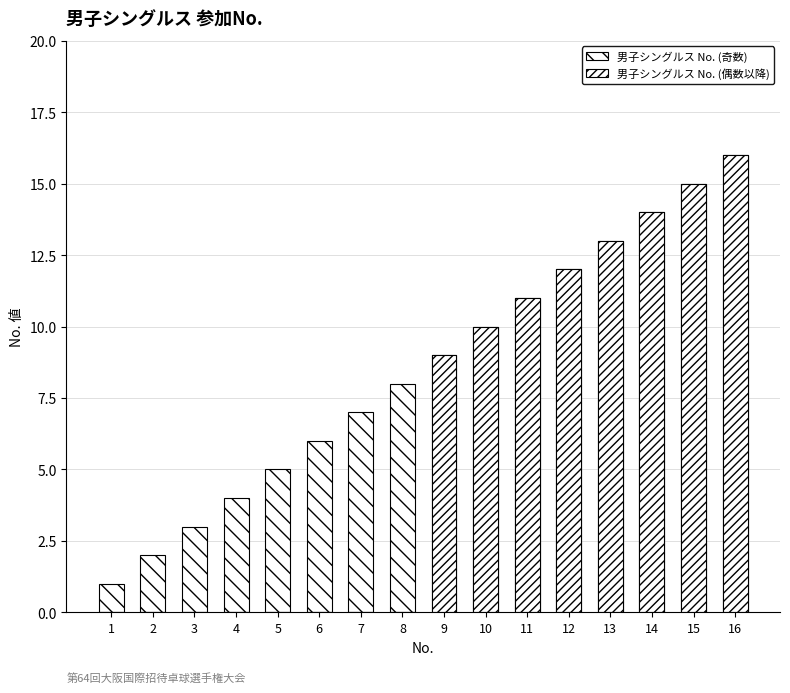

What is the sum of the 男子シングルス No. (奇数) values at 2 and 4?

6